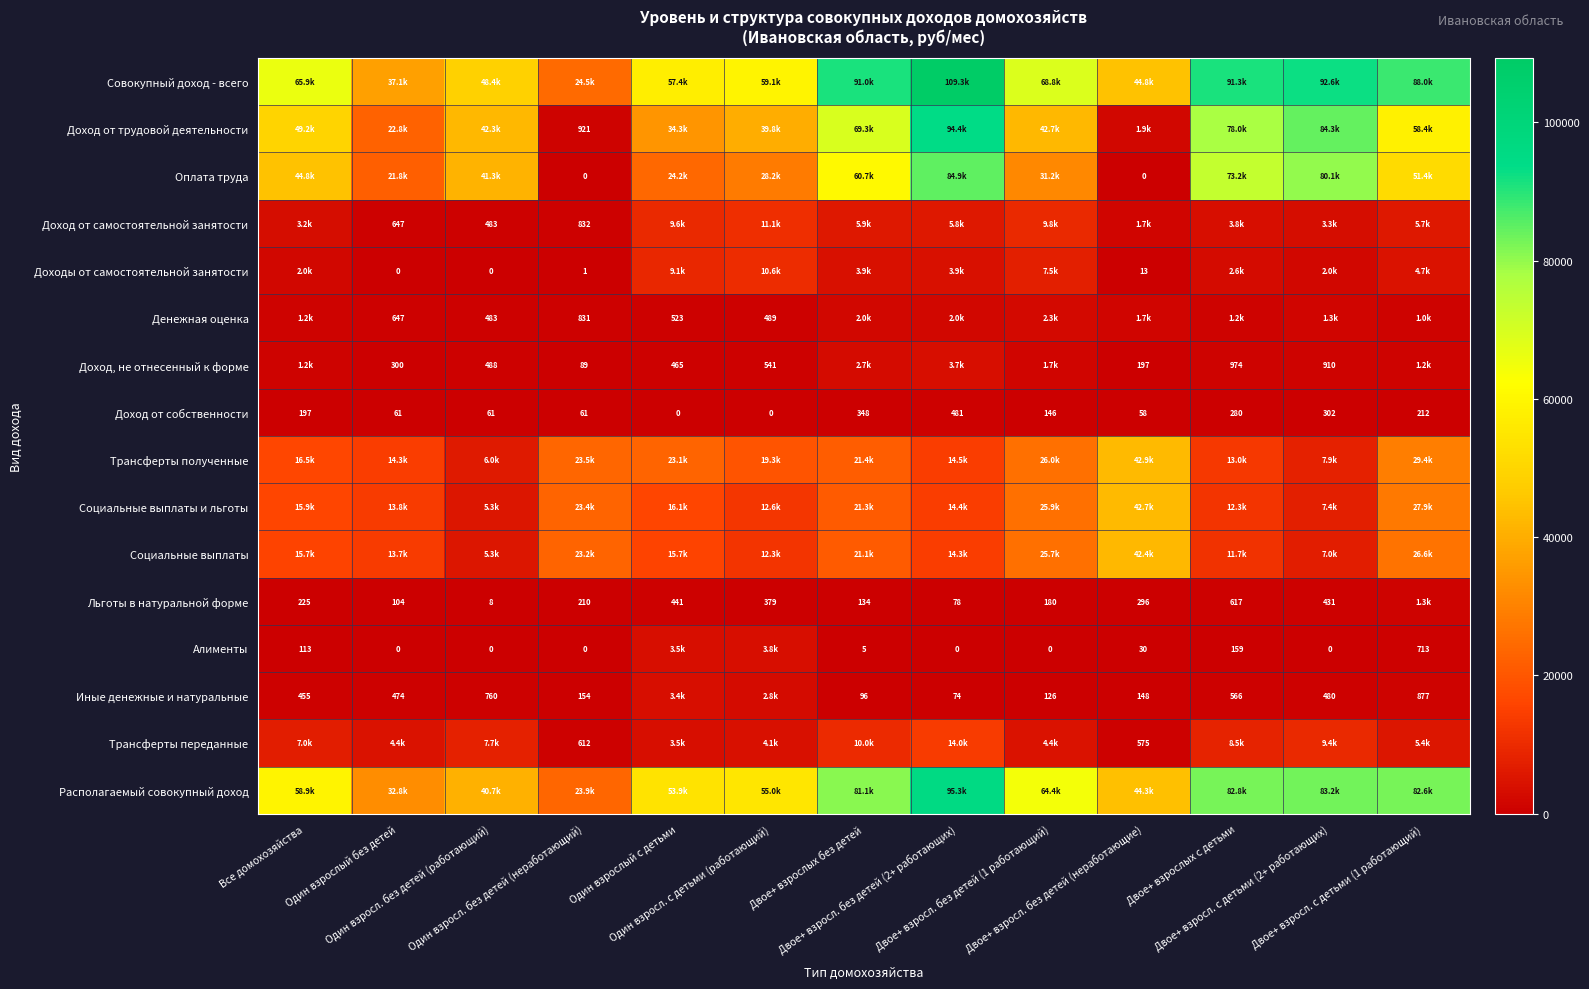

List the series in order of their peak value, highest first.

Совокупный доход - всего, Располагаемый совокупный доход, Доход от трудовой деятельности, Оплата труда, Трансферты полученные, Социальные выплаты и льготы, Социальные выплаты, Трансферты переданные, Доход от самостоятельной занятости, Доходы от самостоятельной занятости, Алименты, Доход, не отнесенный к форме, Иные денежные и натуральные, Денежная оценка, Льготы в натуральной форме, Доход от собственности